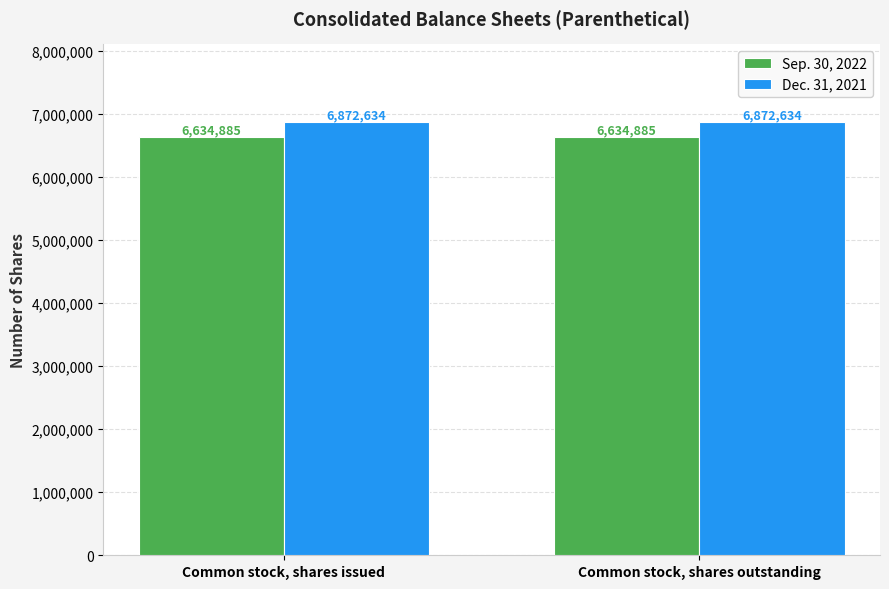

At how many categories does at least one series exceed 6805983?

2